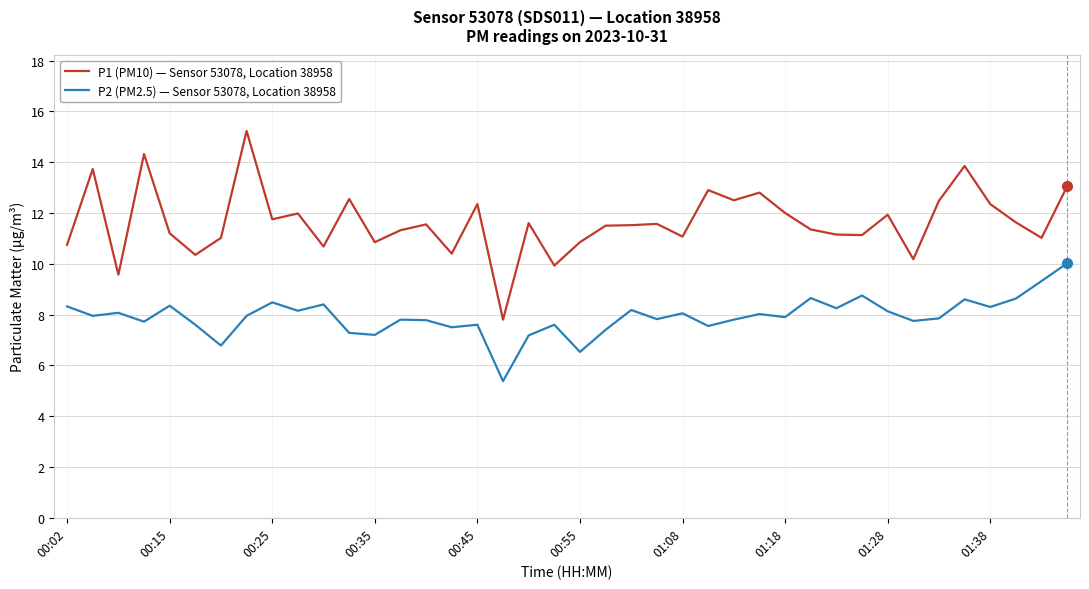

List the series in order of their overall mean, lowest first.

P2 (PM2.5) — Sensor 53078, Location 38958, P1 (PM10) — Sensor 53078, Location 38958